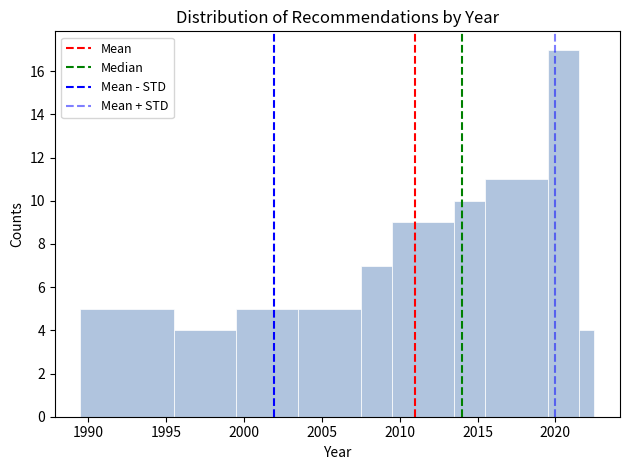

Read against the x-axis, roughly where is the centre of the tallest bar?

2020.5